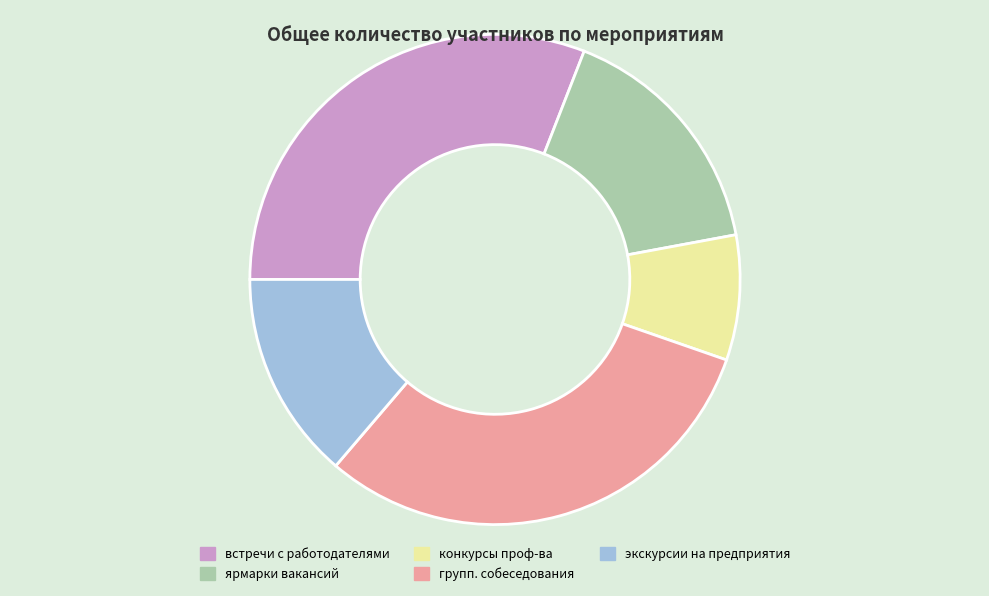

How many slices are in this pie chart?

5